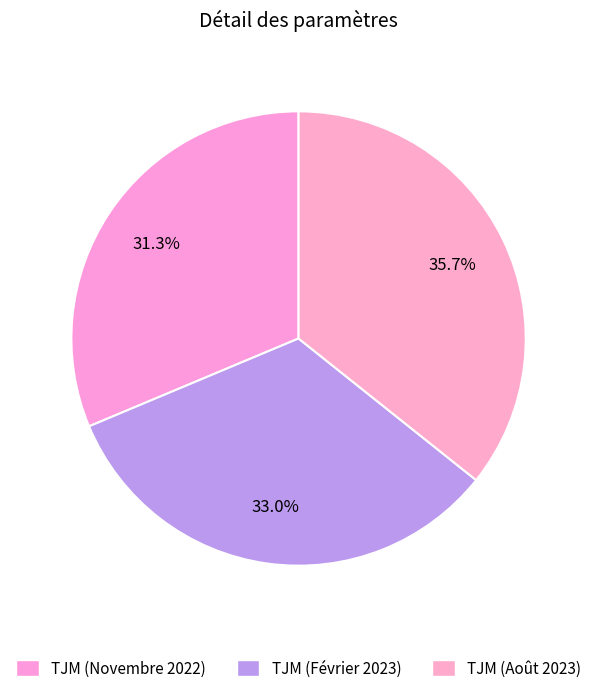

How many slices are in this pie chart?

3